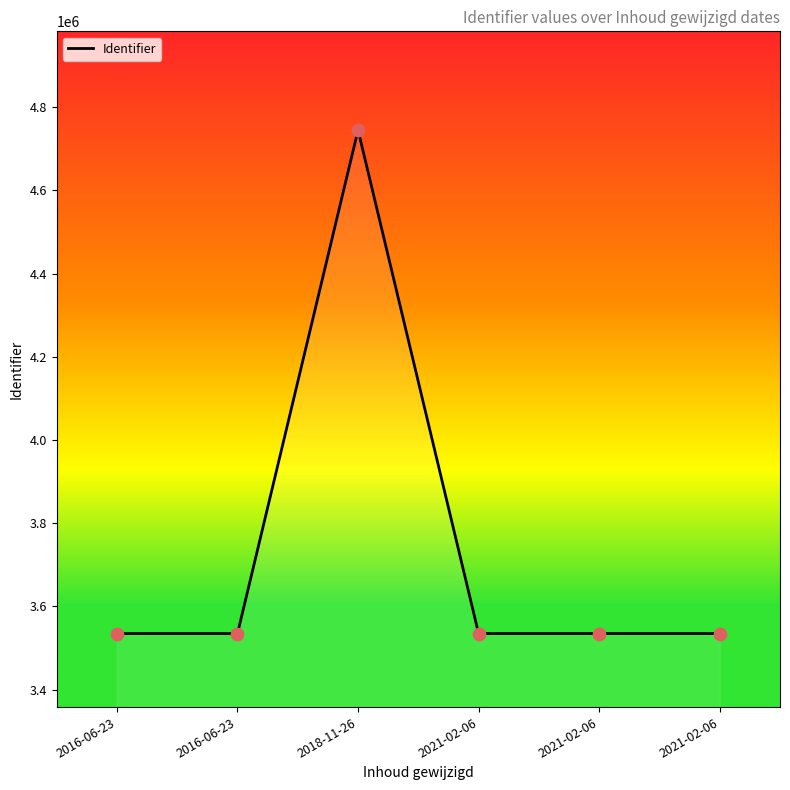

Approximately how many times larger is the value at 2018-11-26 compared to 2021-02-06?

1.3